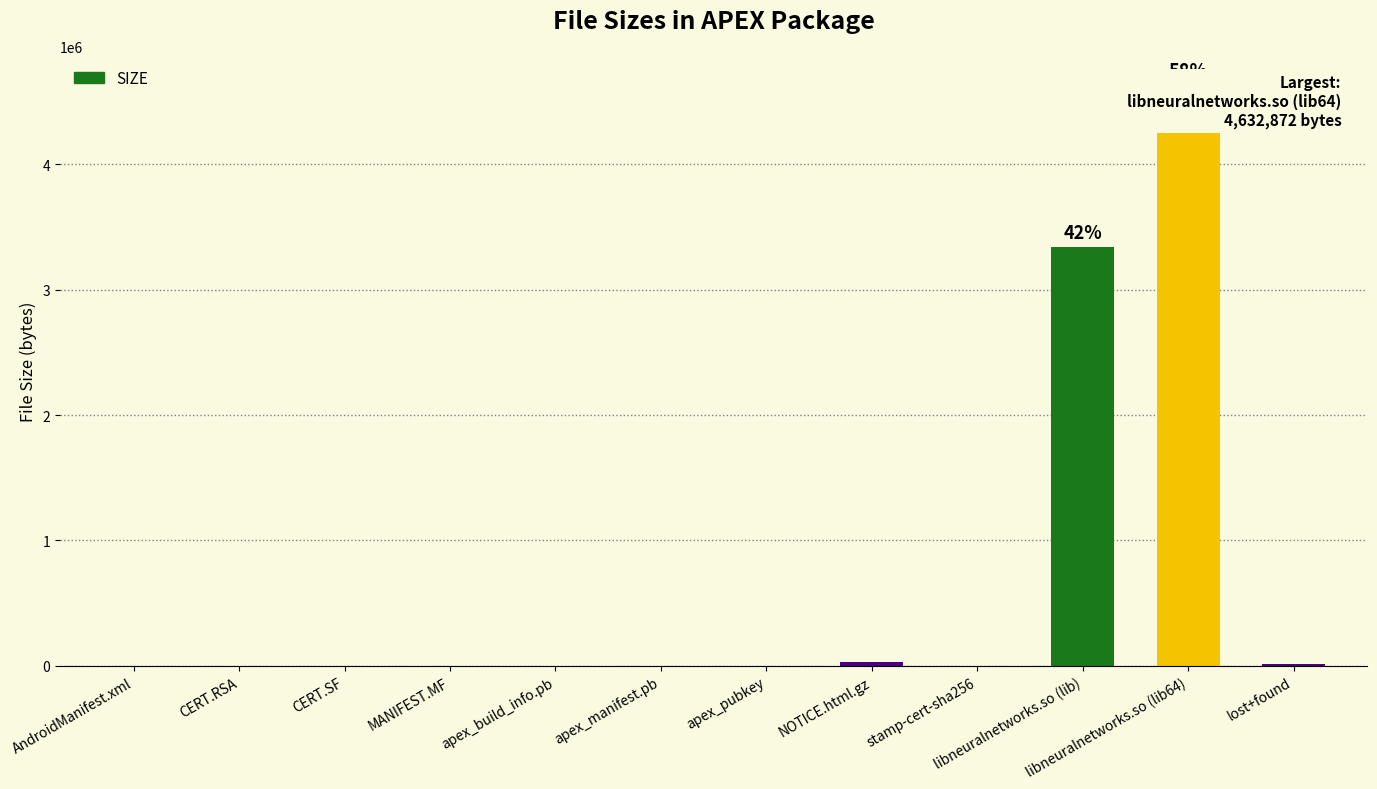

What is the change in value from CERT.RSA to lost+found?

+14142